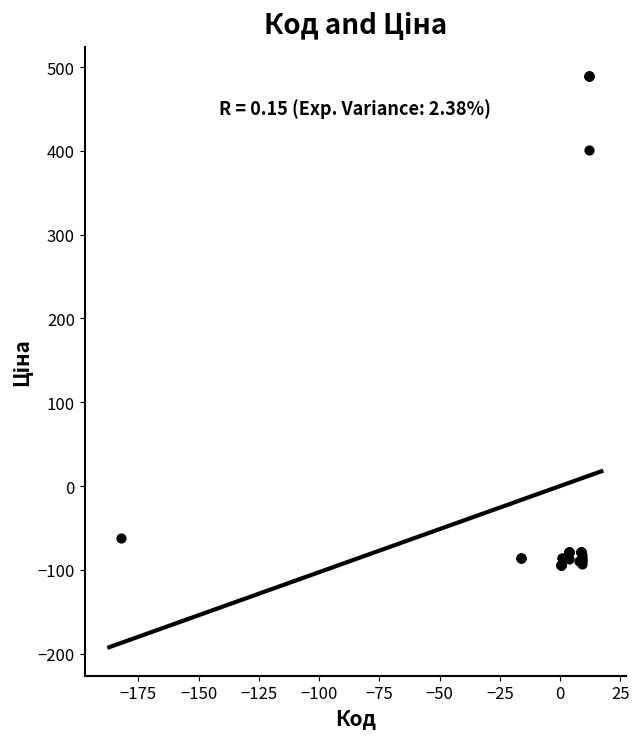

What Y value in the scatter plot is closest to 197?

400.9